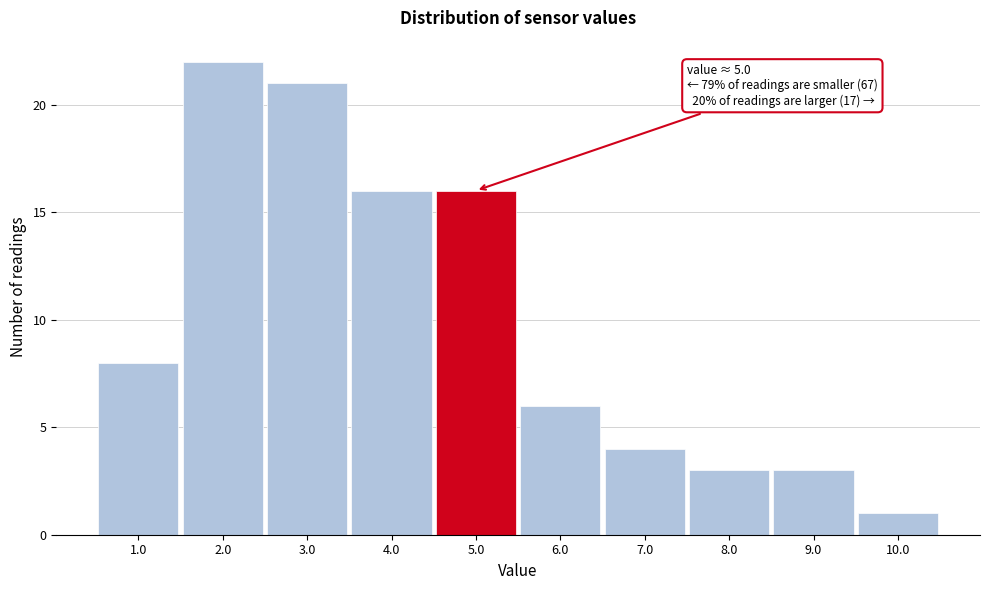

Which range on the x-axis has the tallest bar?

1.5 to 2.5